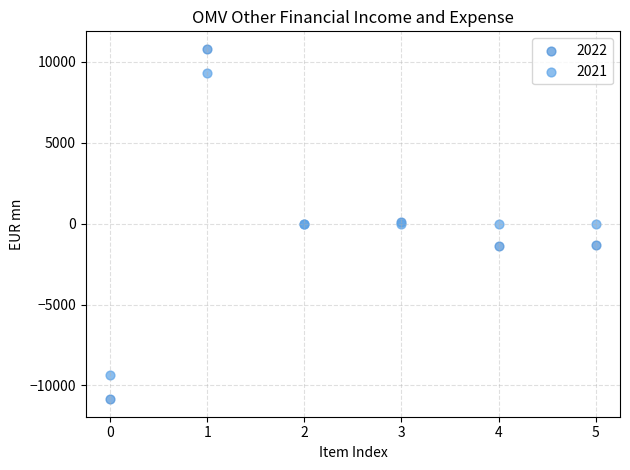

Which series reaches the maximum Y coordinate?

2022